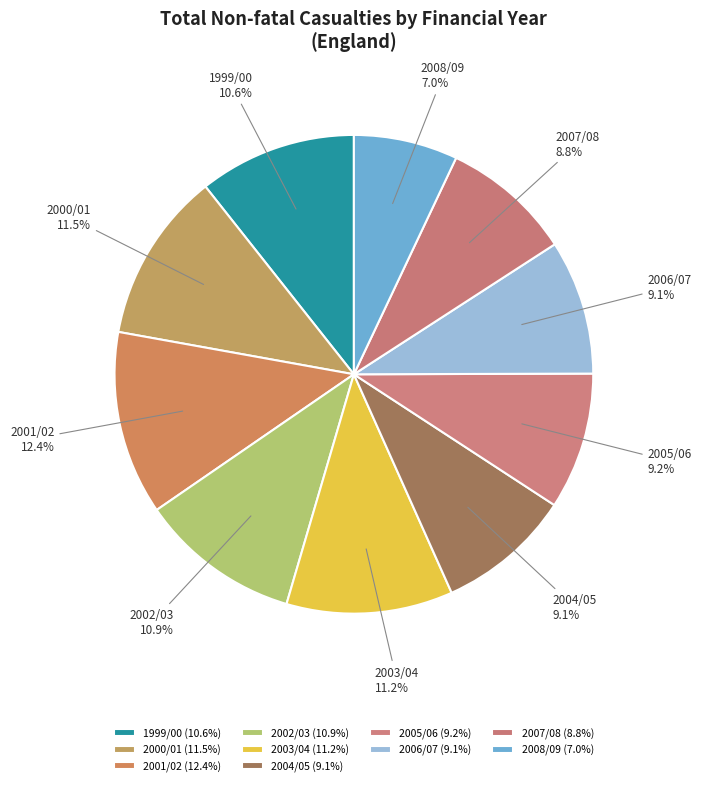

To the nearest percent, what portion does 2002/03 represent?

11%